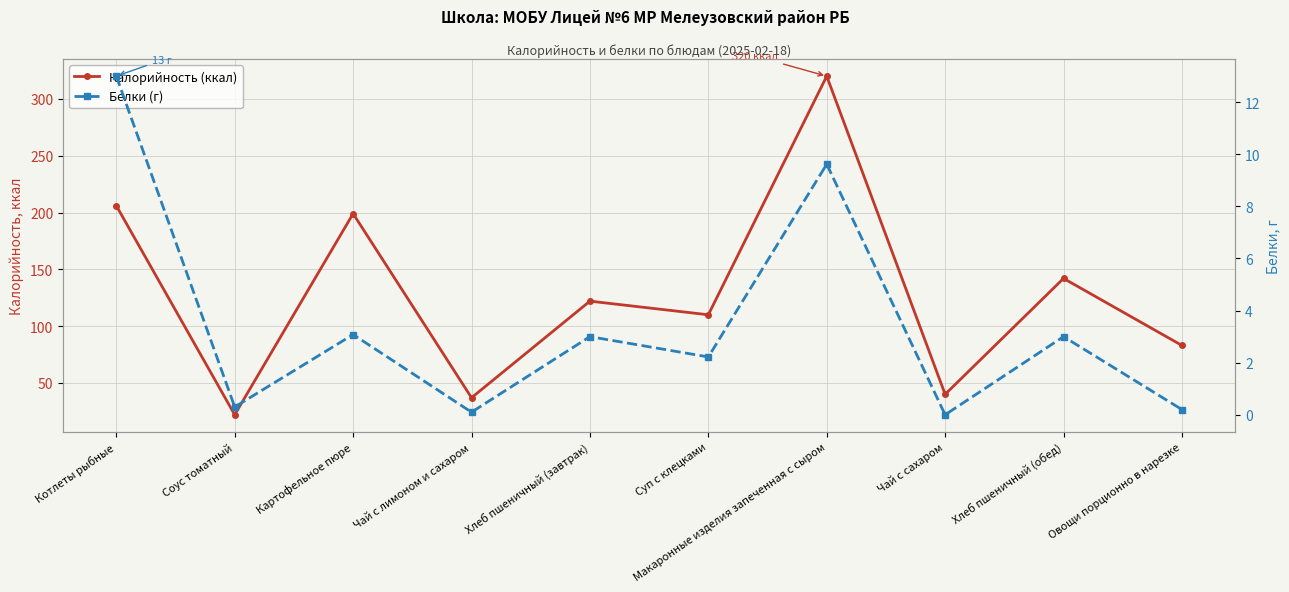

What is the label of the 3rd point from the left?

Картофельное пюре